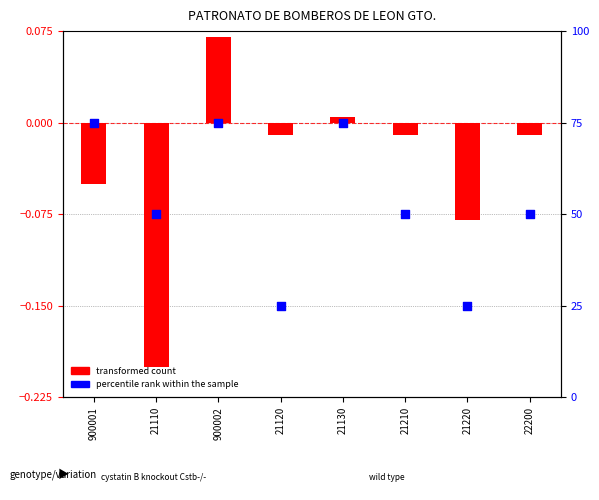

Between 900002 and 22200, which is larger?

900002